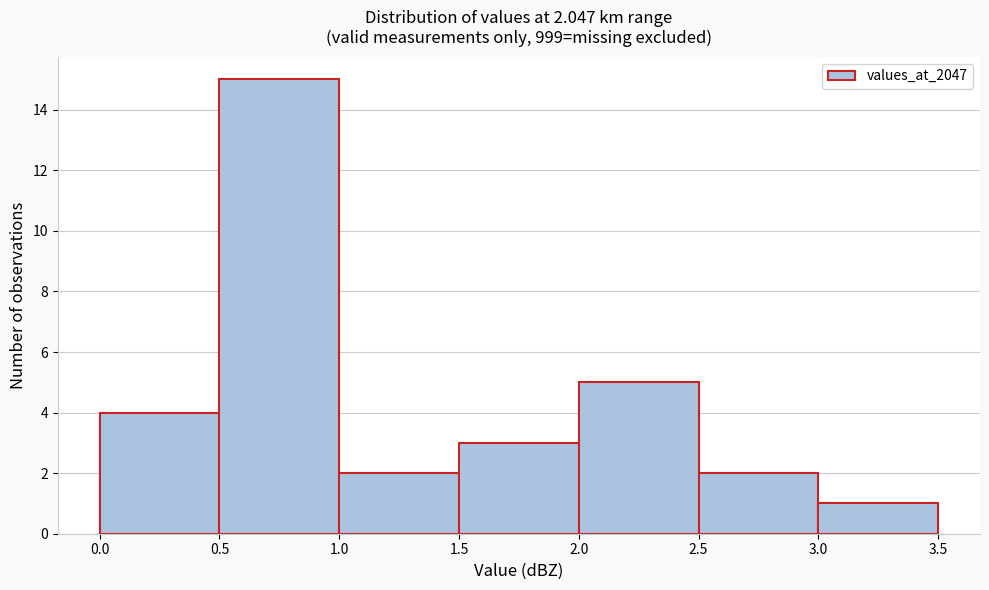

Which range on the x-axis has the tallest bar?

0.5 to 1.0